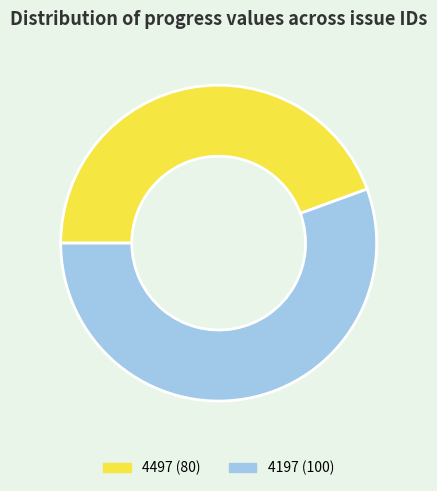

Does any single category account for the majority?

Yes